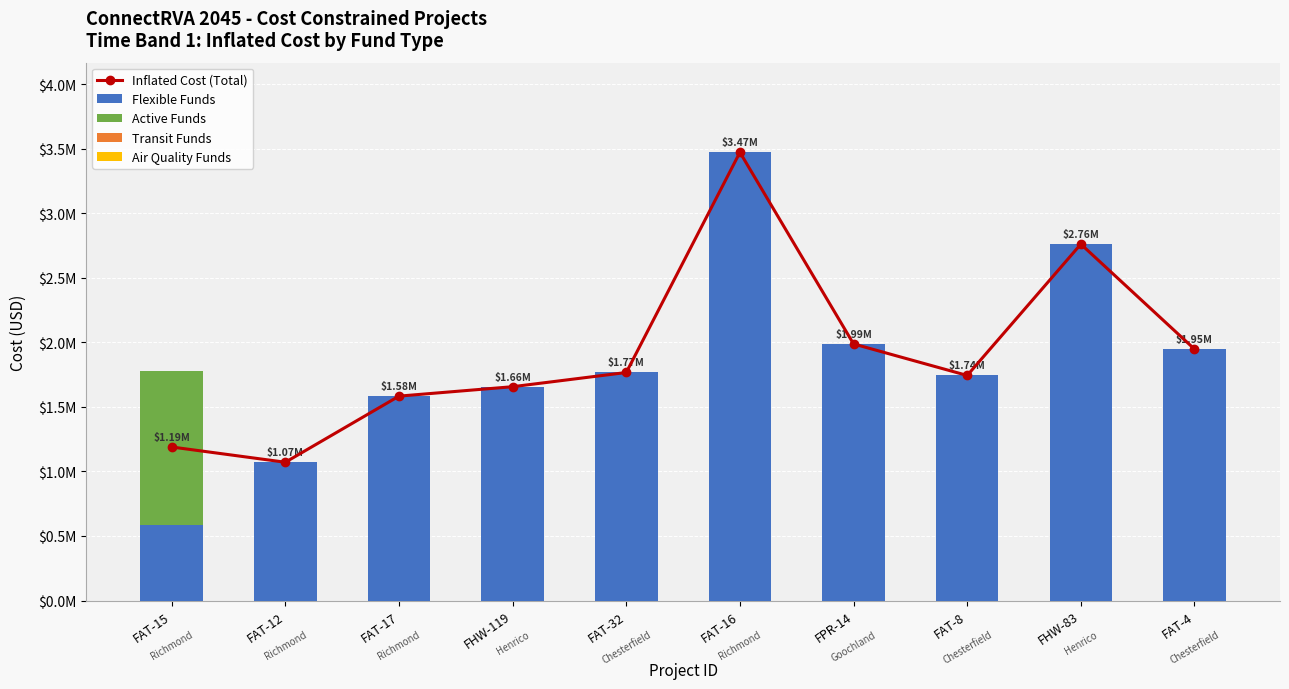

What is the average value of the Flexible Funds series?

1856900